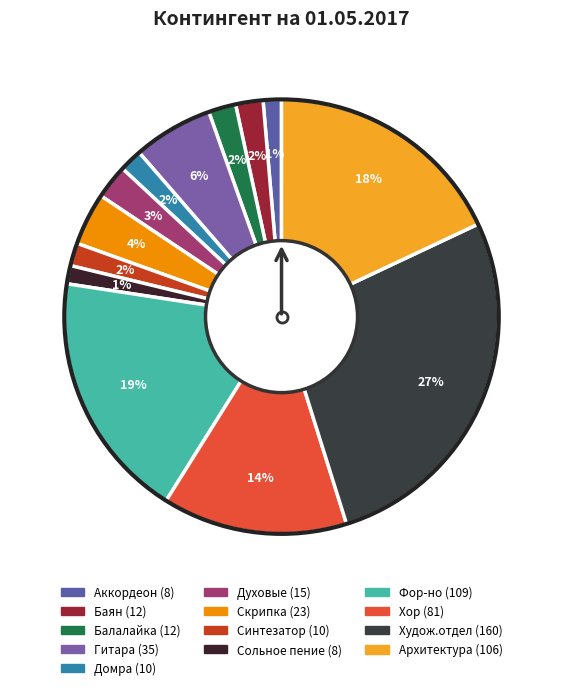

How many segments does this pie chart have?

13